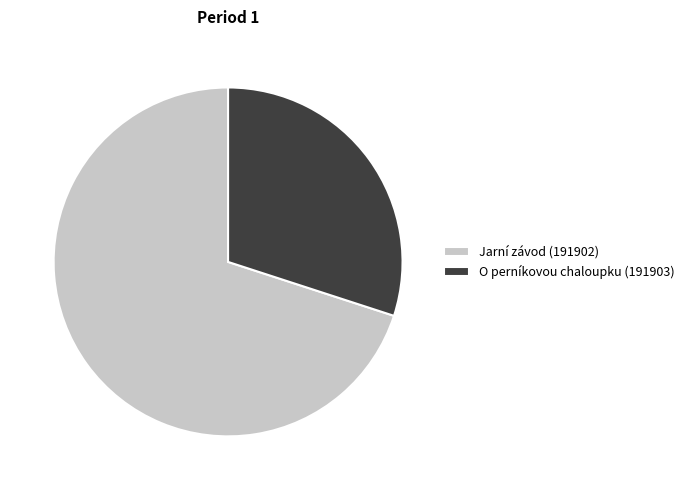

Approximately how many times larger is the value at Jarní závod (191902) compared to O perníkovou chaloupku (191903)?

2.3